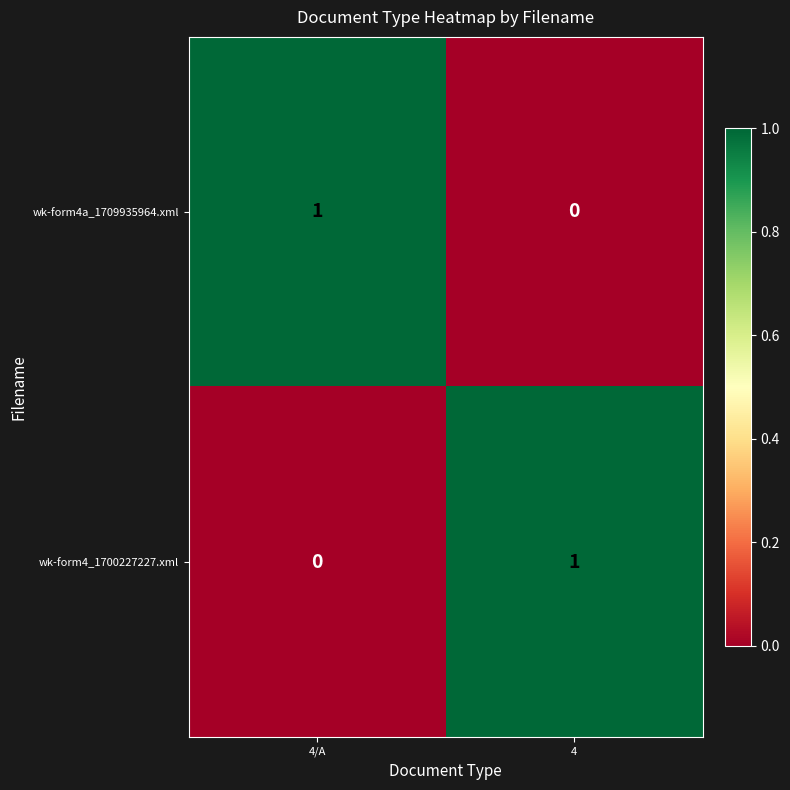

Rank the series at 4 from lowest to highest value.

wk-form4a_1709935964.xml, wk-form4_1700227227.xml